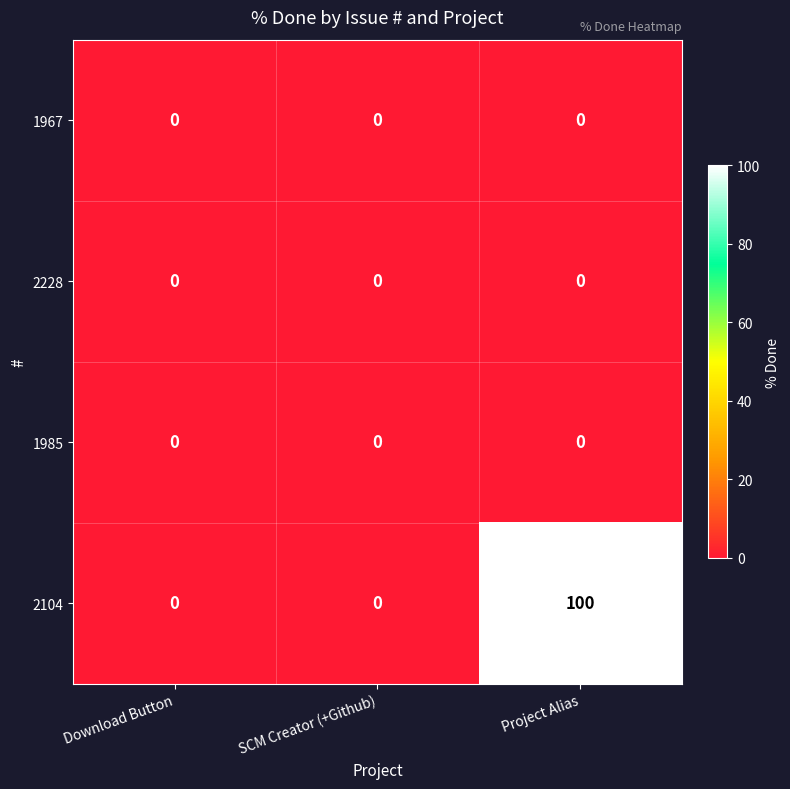

Reading left to right, list all the values displayed in this chart.

1967: 0	0	0
2228: 0	0	0
1985: 0	0	0
2104: 0	0	100